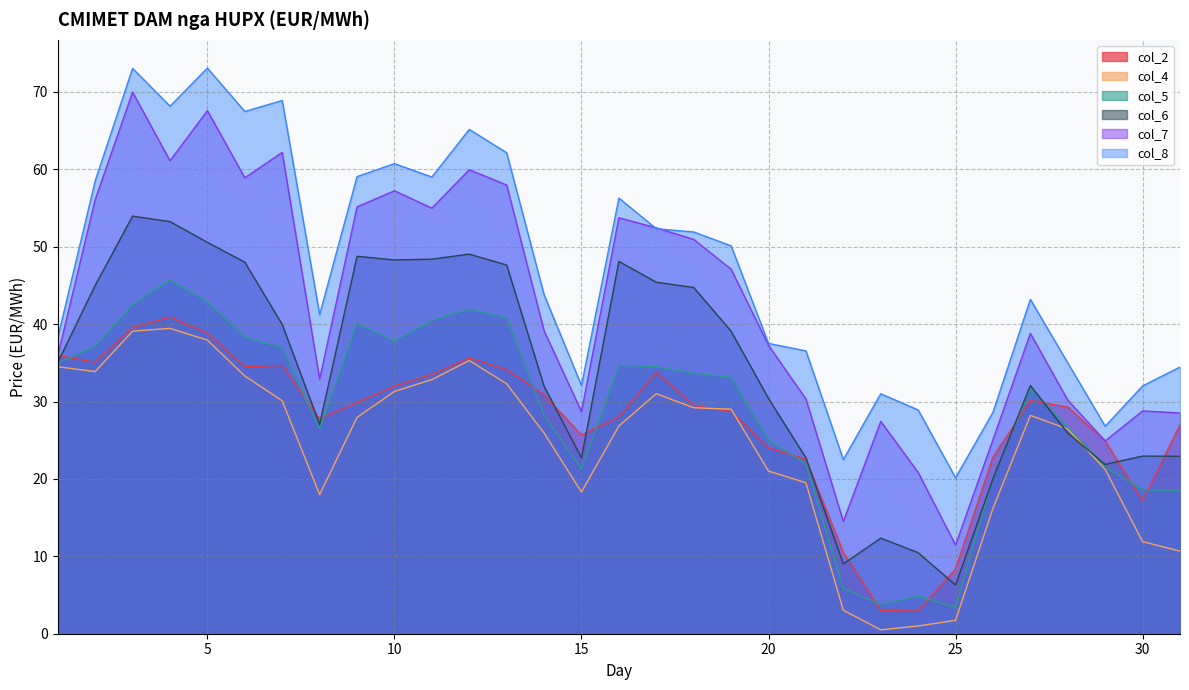

Where does the col_4 series first go above 27?

1